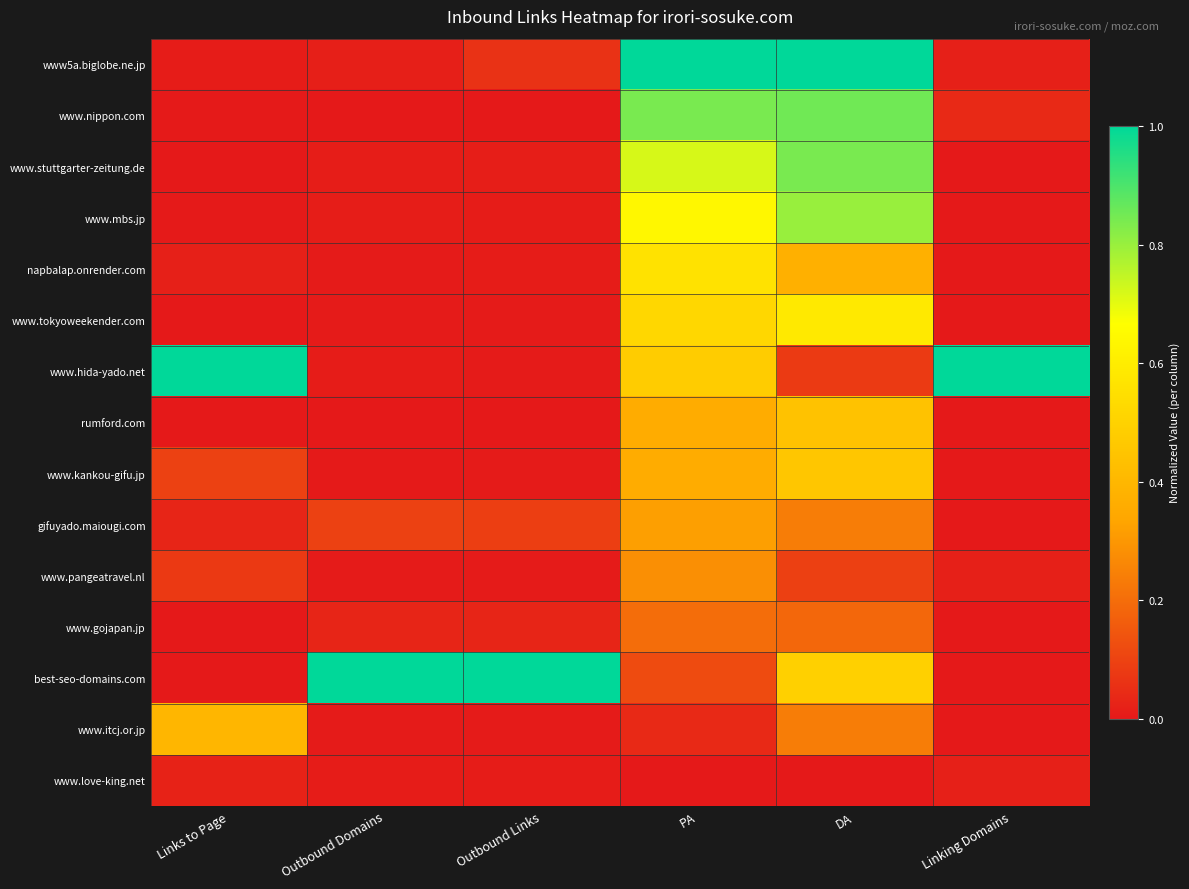

Which label corresponds to the largest value in the chart?

PA